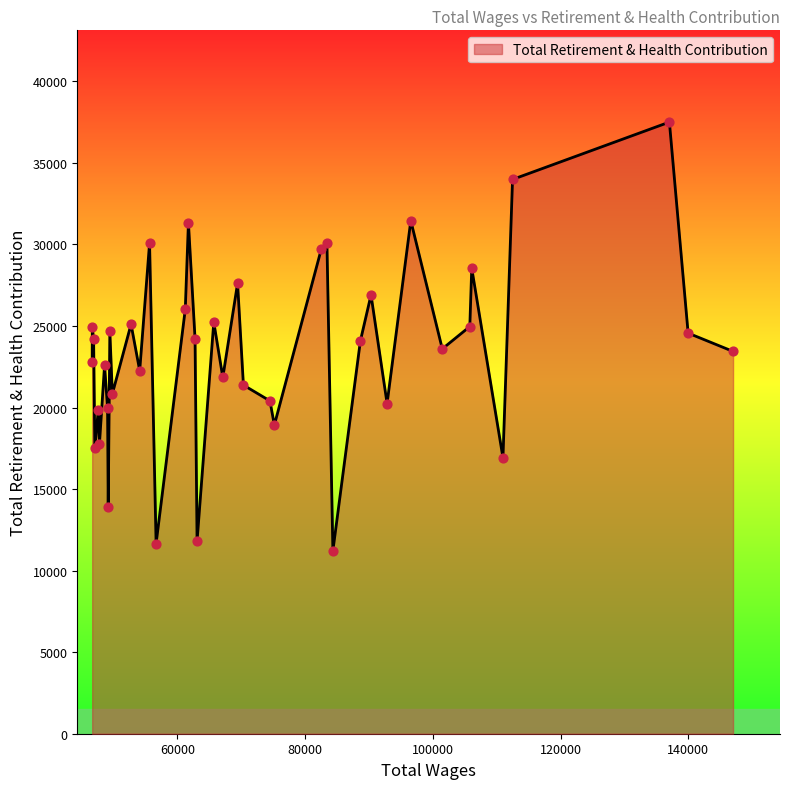

What is the smallest value displayed?

11212